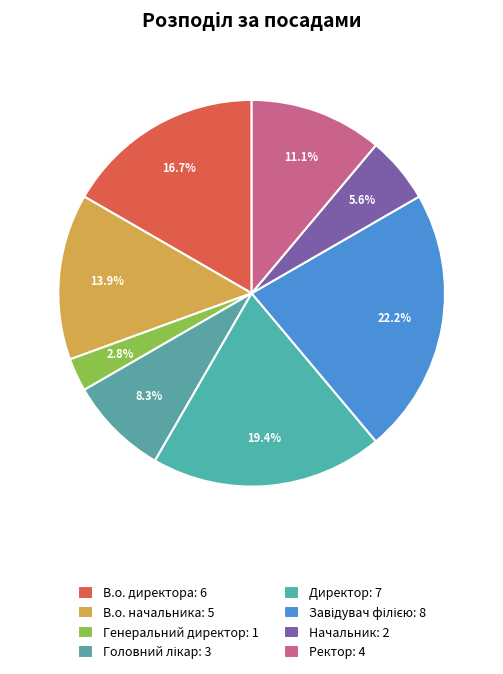

Does Генеральний директор represent more than half of the total?

No